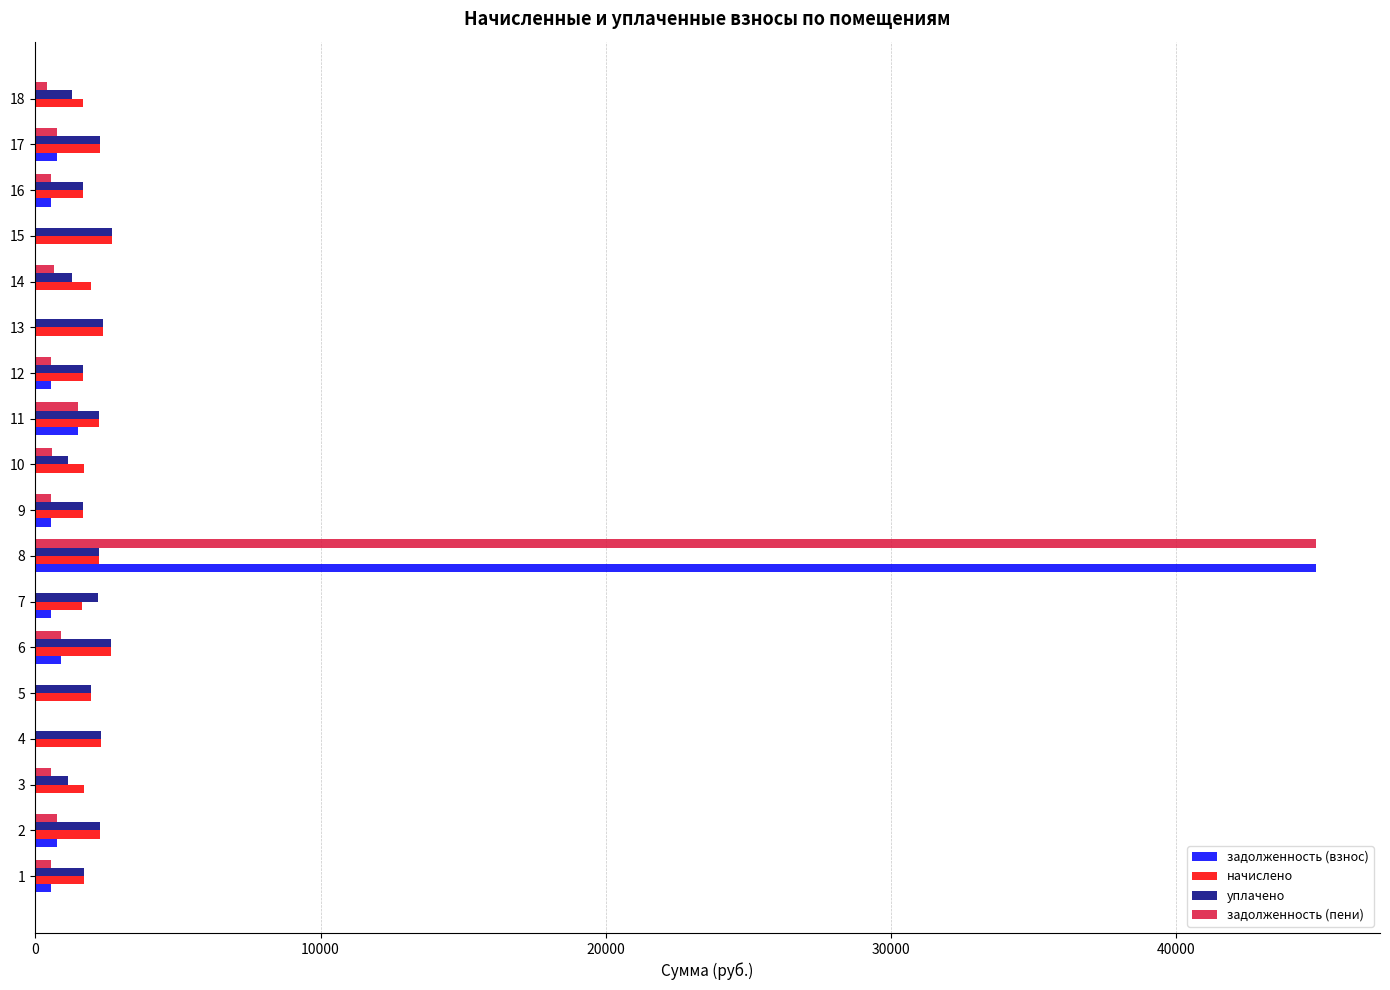

At which category is the sum across all series the highest?

8